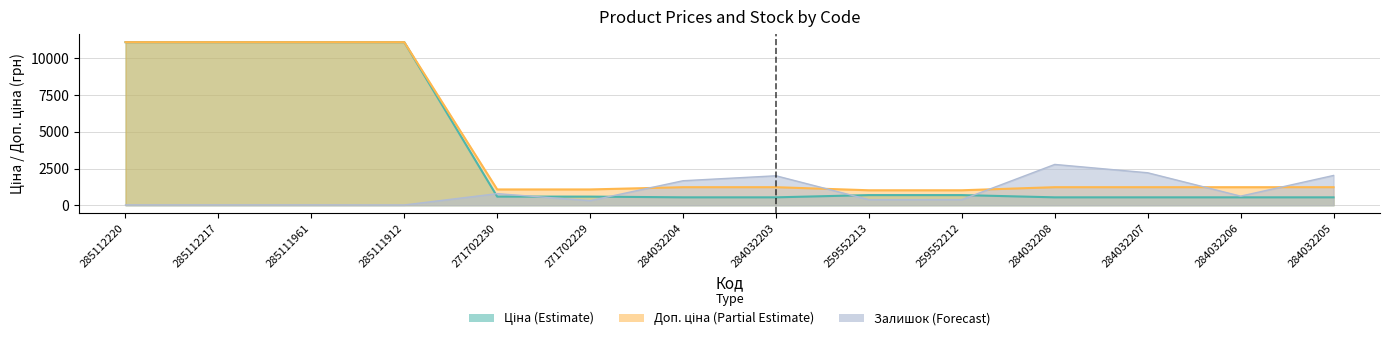

How many lines are shown in the chart?

3